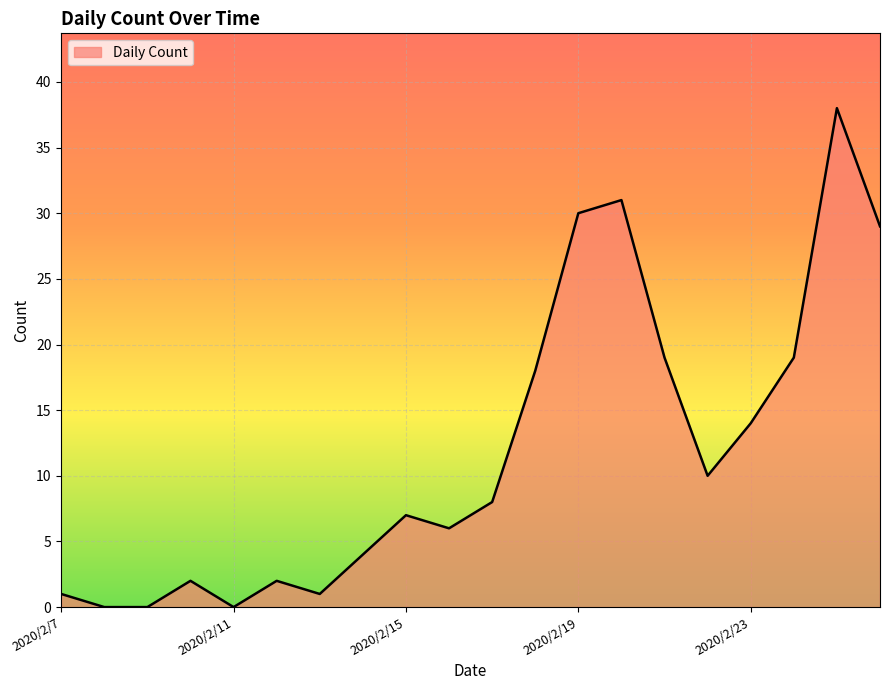

What is the greatest value displayed?

38